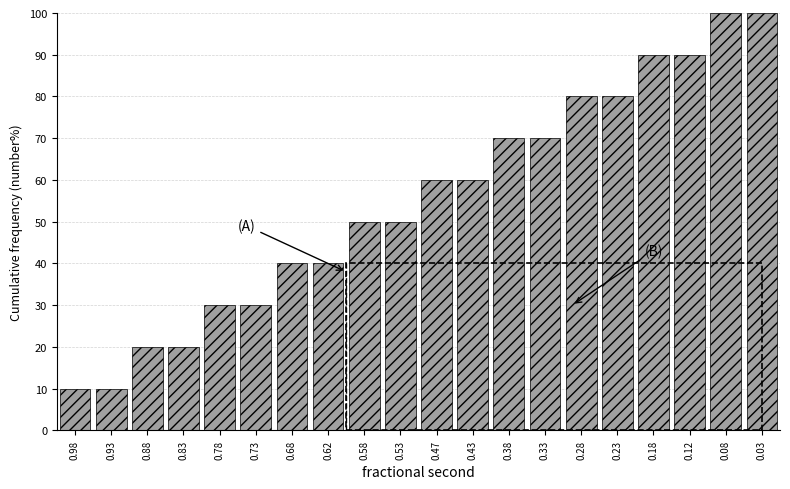

Reading left to right, transcribe all the data shown in this chart.

0.98=10	0.93=10	0.88=20	0.83=20	0.78=30	0.73=30	0.68=40	0.62=40	0.58=50	0.53=50	0.47=60	0.43=60	0.38=70	0.33=70	0.28=80	0.23=80	0.18=90	0.12=90	0.08=100	0.03=100